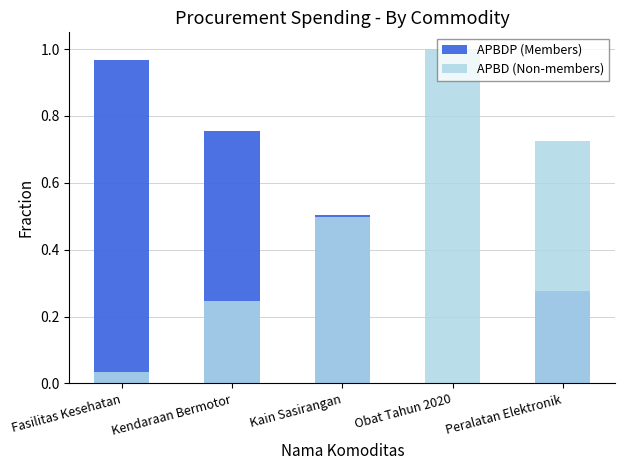

How many series are shown in this chart?

2